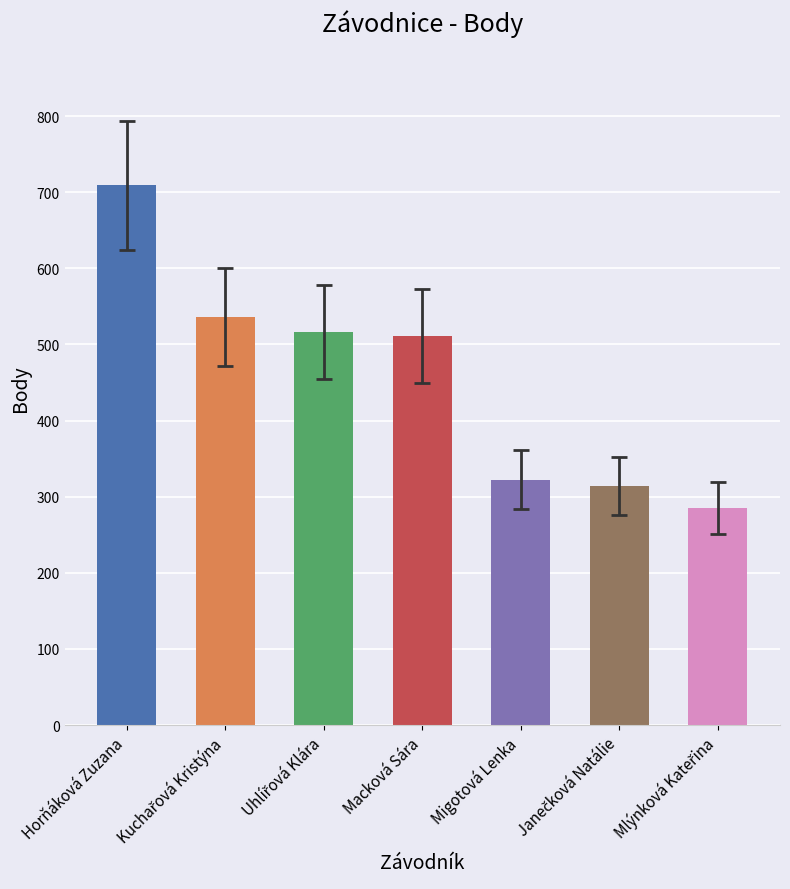

What is the smallest value displayed?

285